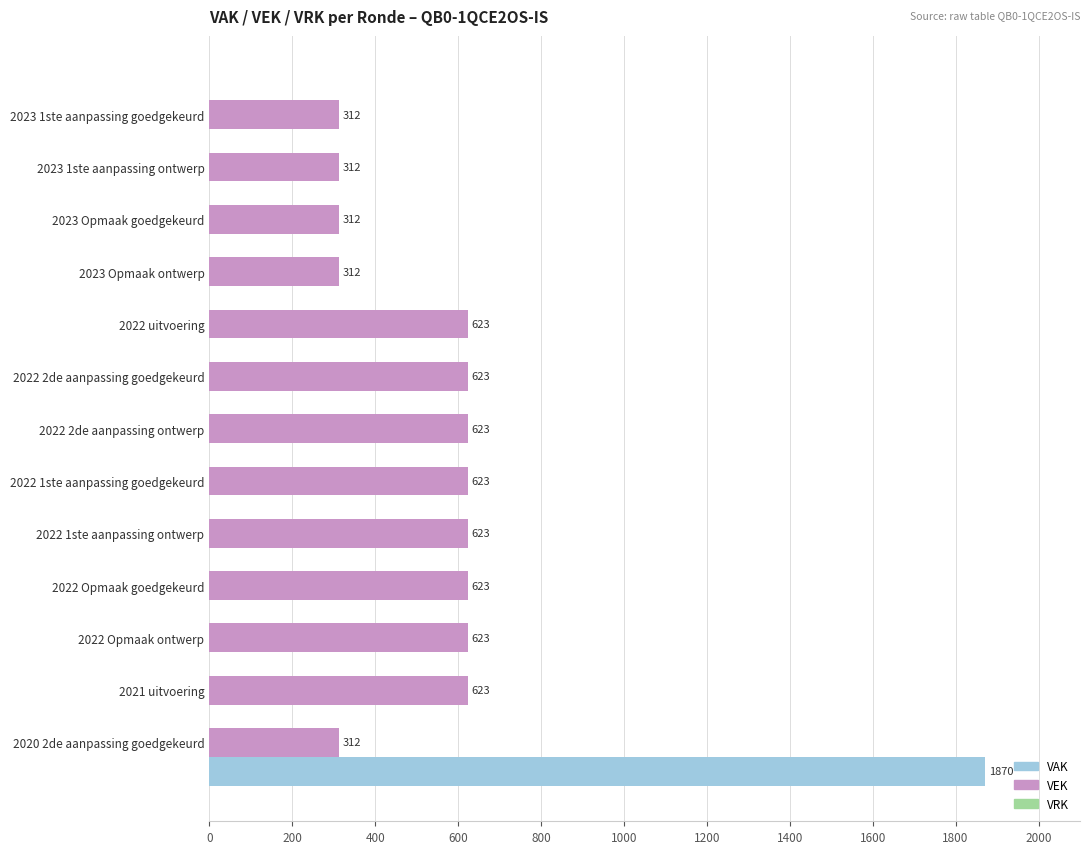

What is the approximate value of VEK at 2022 2de aanpassing goedgekeurd, to the nearest 50?

600